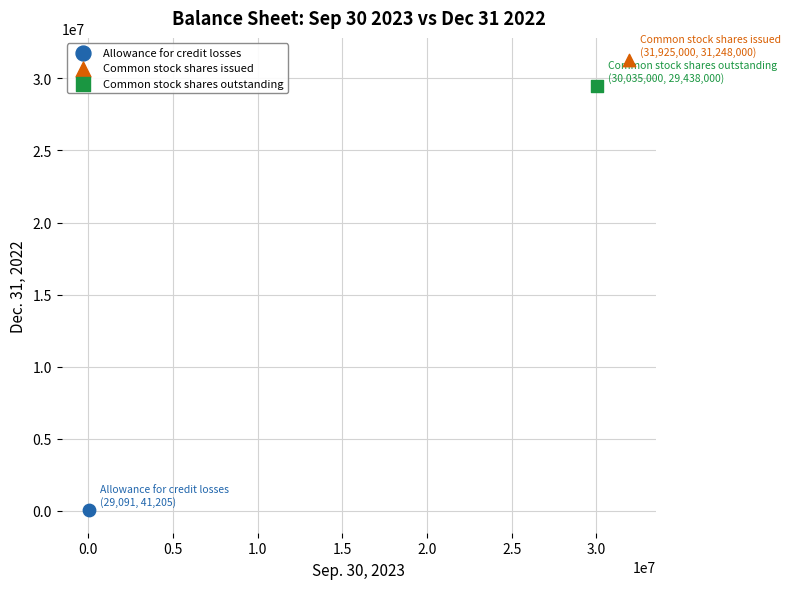

Which series contains the lowest Y value?

Allowance for credit losses